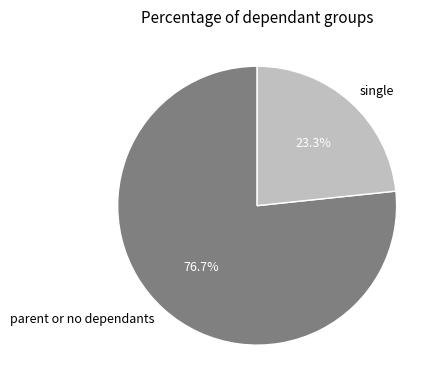

What is the ratio of the value at single to the value at parent or no dependants?

0.3